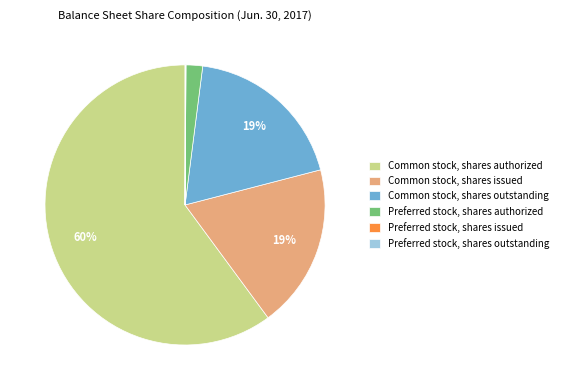

True or false: Common stock, shares issued accounts for 6% of the total.

False